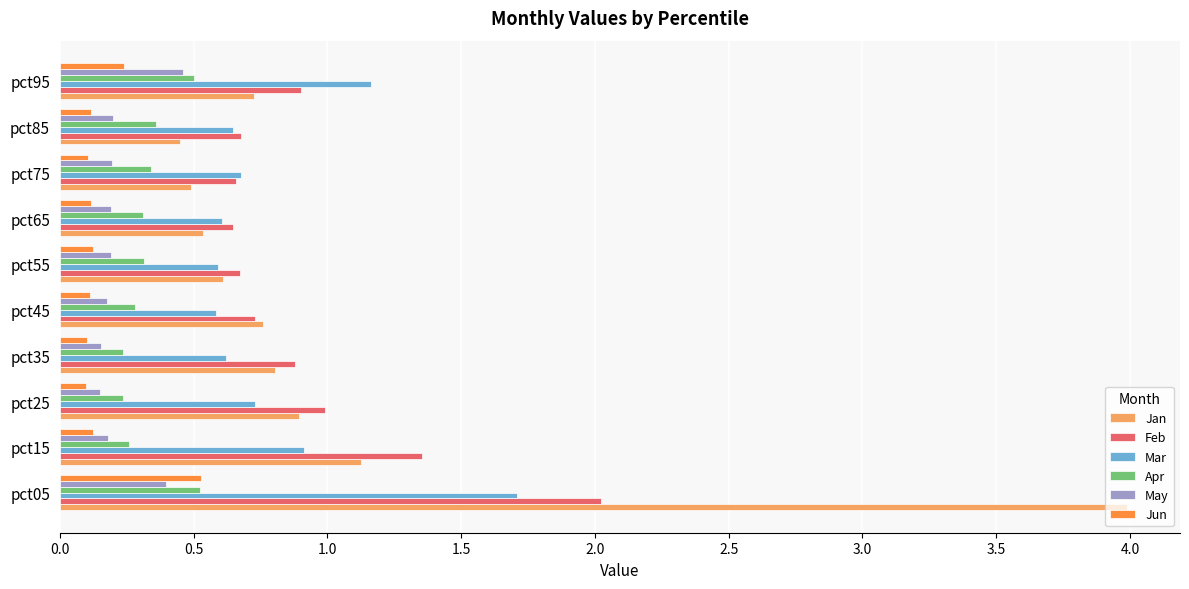

Which series has the largest range (max minus min)?

Jan